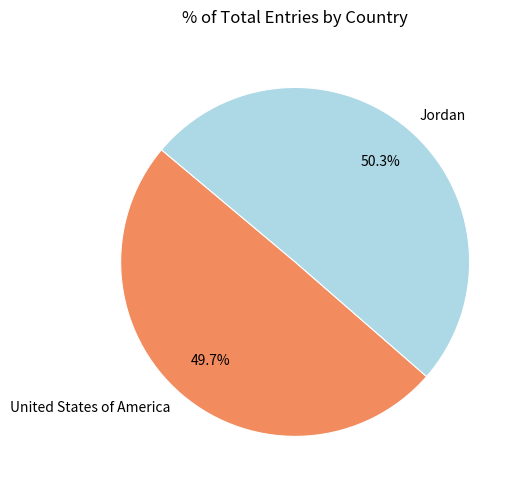

How many slices are in this pie chart?

2